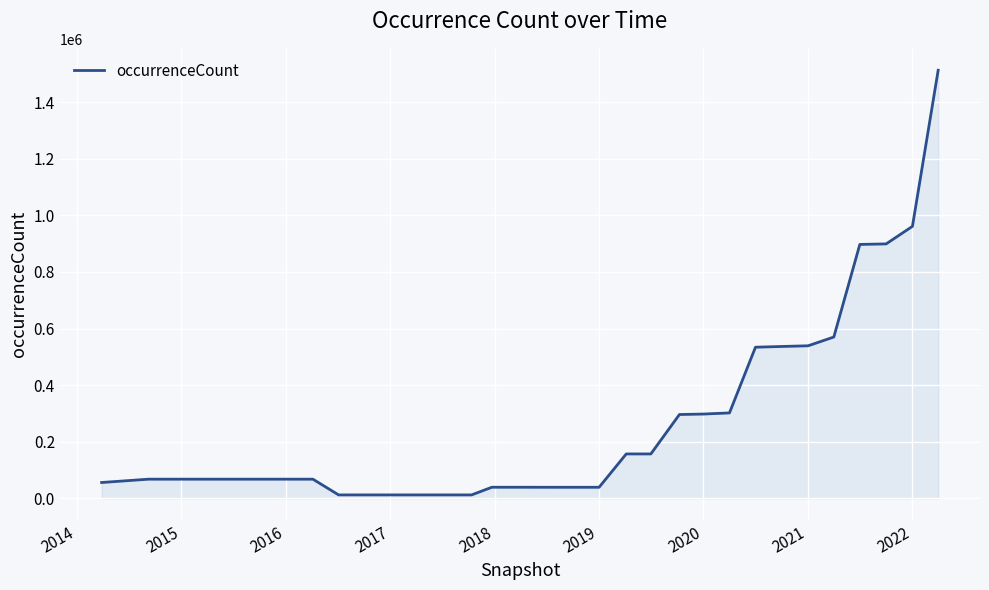

What is the greatest value displayed?

1512628